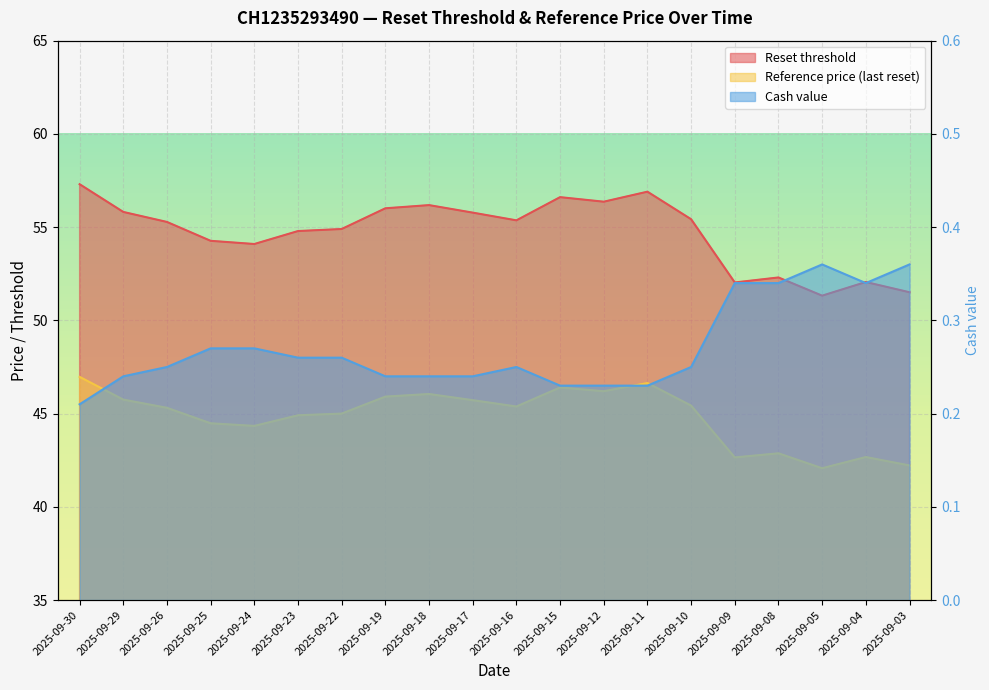

True or false: Reference price (last reset) and Cash value intersect in this chart.

False